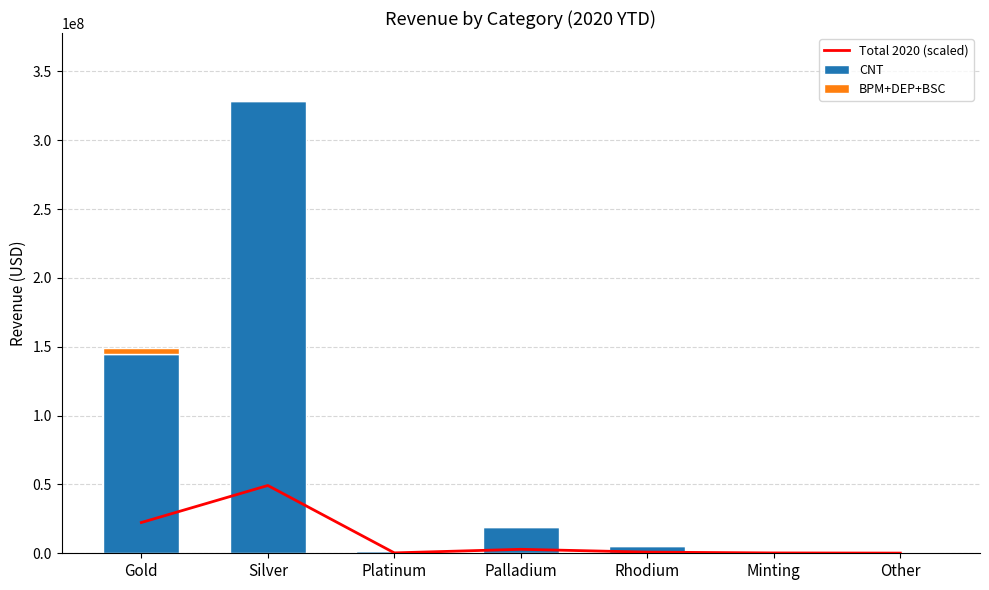

What is the sum of all CNT values?

501679032.4